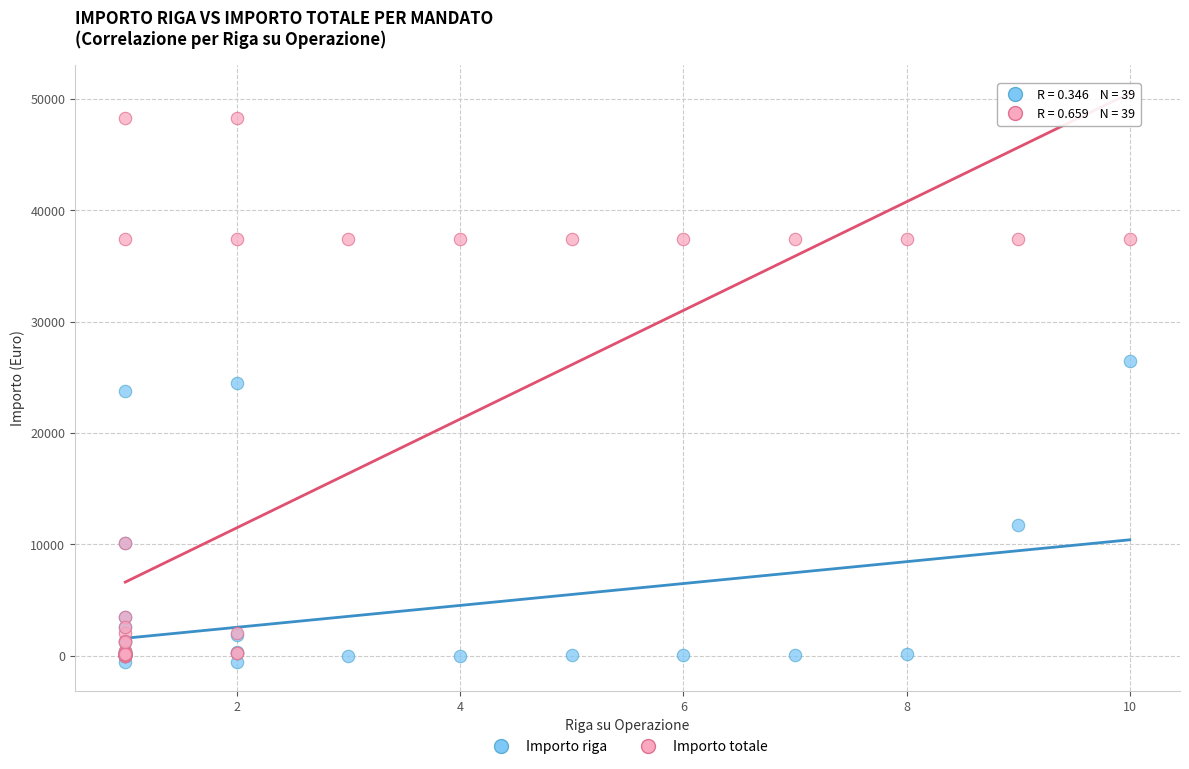

In the Importo riga series, what Y value is closest to 12952?

11754.0